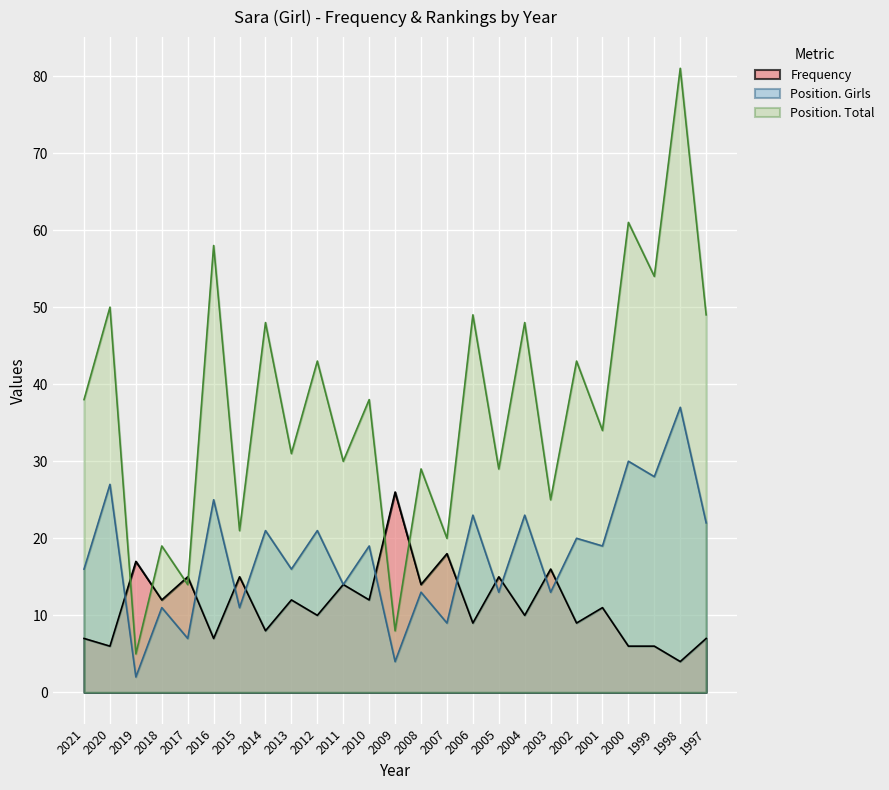

In Position. Total, how many points are higher than both neighbors (excluding endpoints)?

12